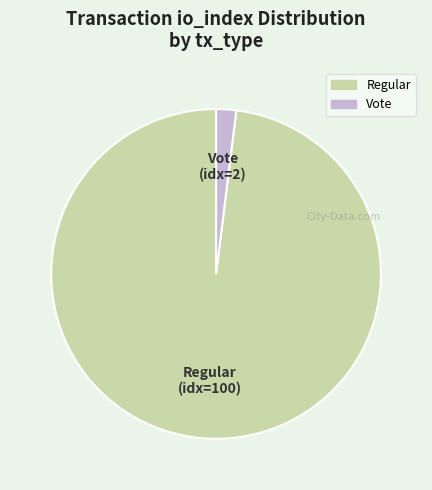

Which category accounts for the majority?

Regular